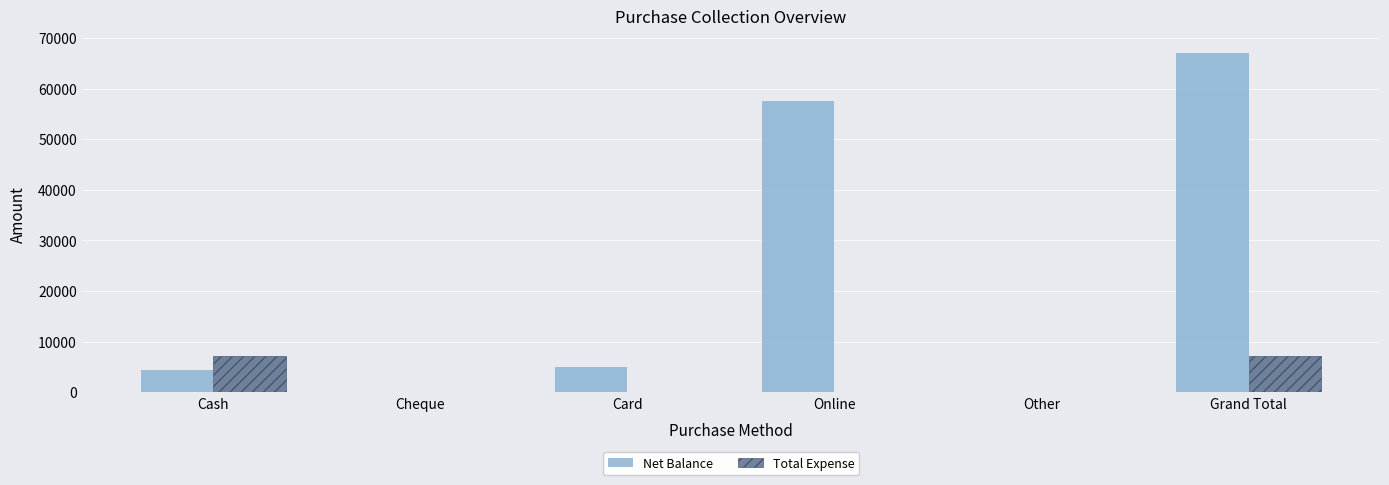

How many series are shown in this chart?

2